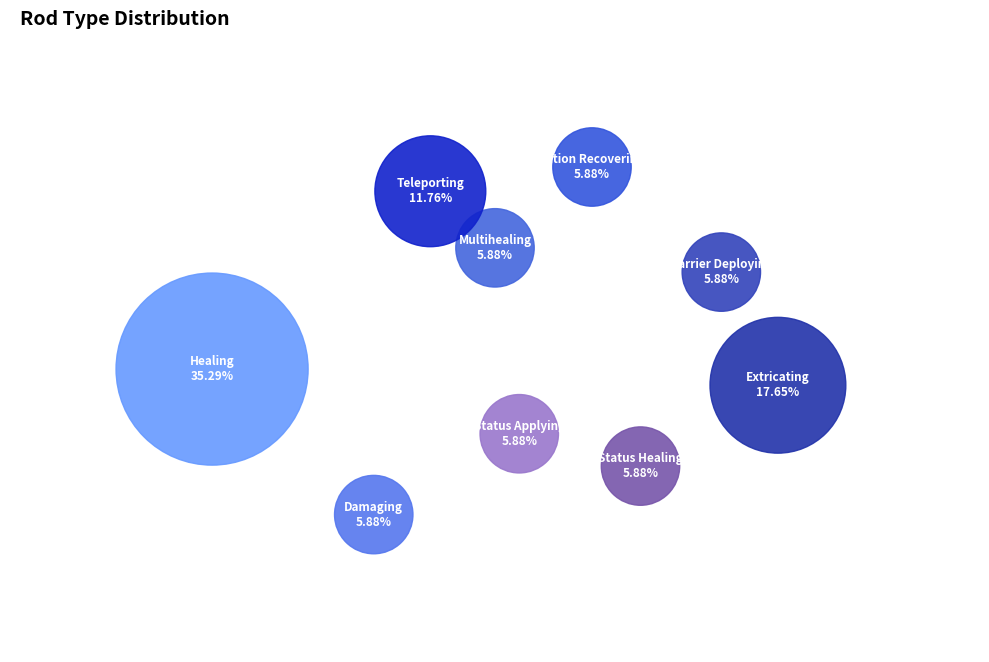

How many segments does this pie chart have?

9